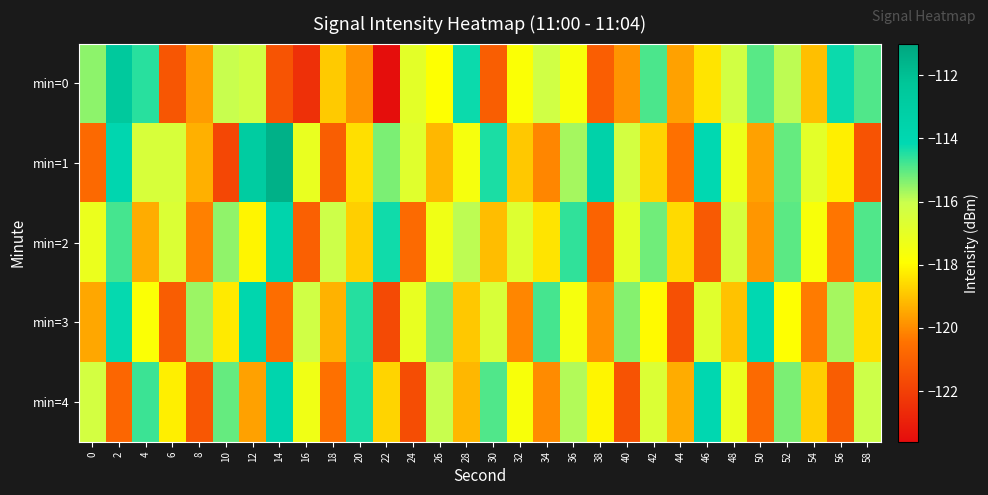

How many series are shown in this chart?

5